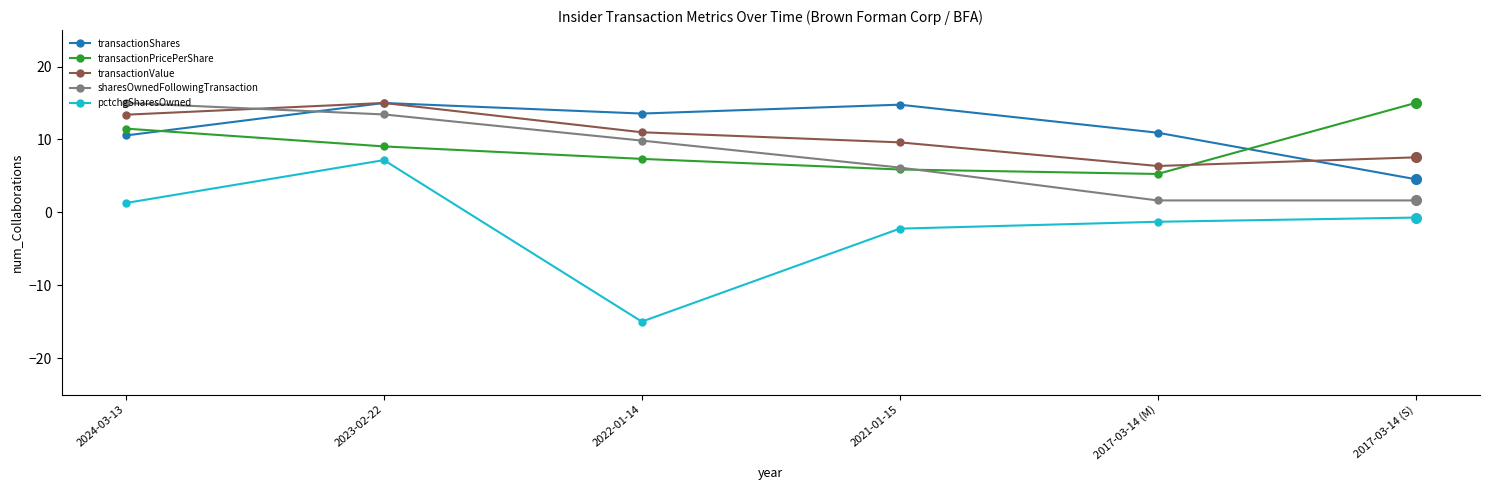

How many lines are shown in the chart?

5